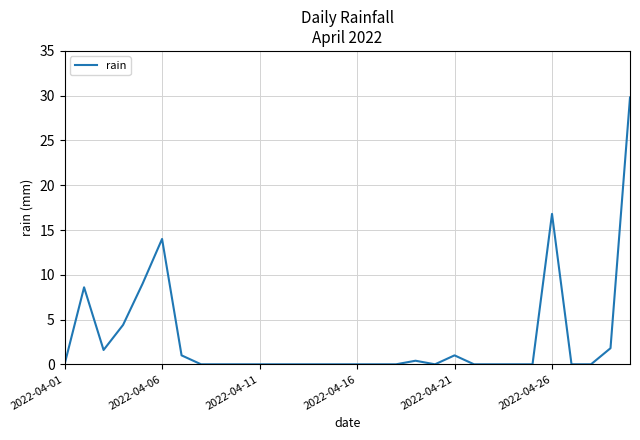

Reading left to right, list all the values displayed in this chart.

0.0	8.6	1.6	4.4	9.0	14.0	1.0	0.0	0.0	0.0	0.0	0.0	0.0	0.0	0.0	0.0	0.0	0.0	0.4	0.0	1.0	0.0	0.0	0.0	0.0	16.8	0.0	0.0	1.8	29.8